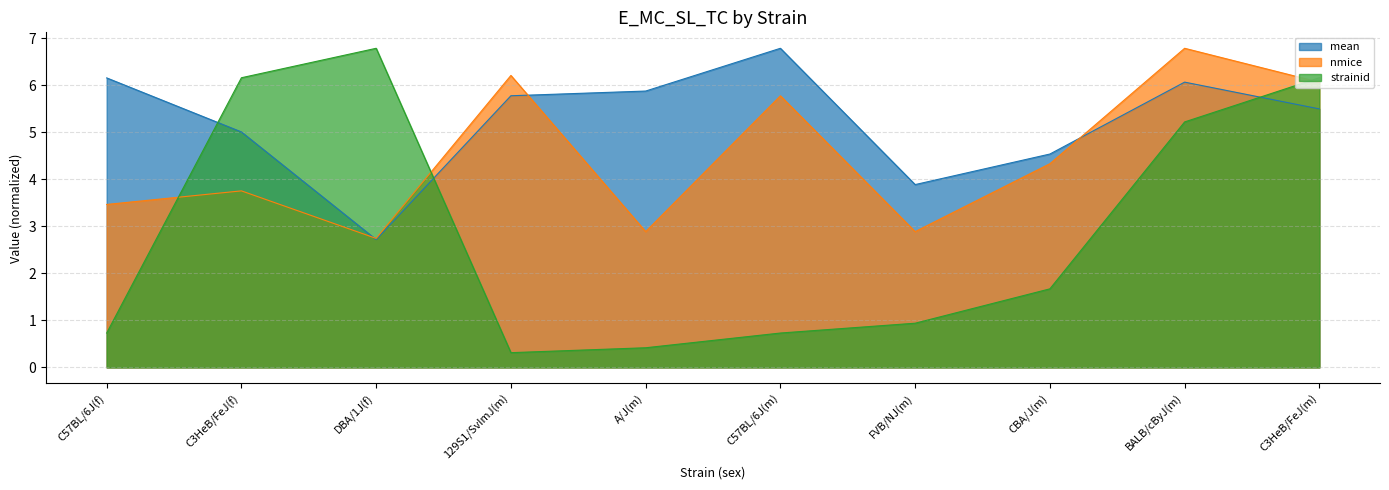

At which label does mean reach its peak?

C57BL/6J(m)